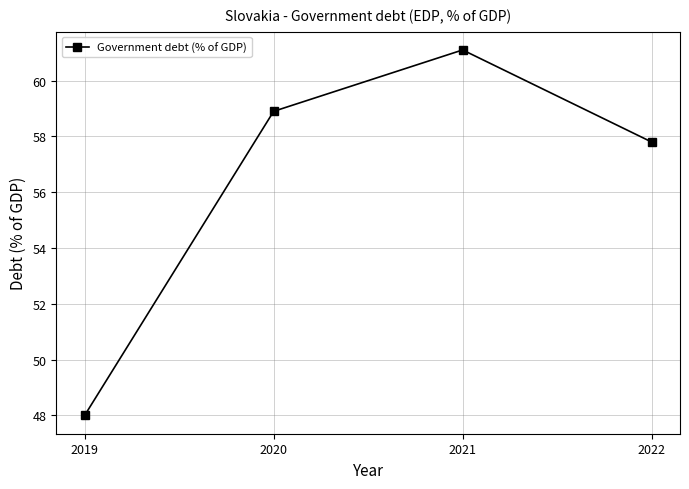

How many interior local peaks (higher than both neighbors) does the data have?

1